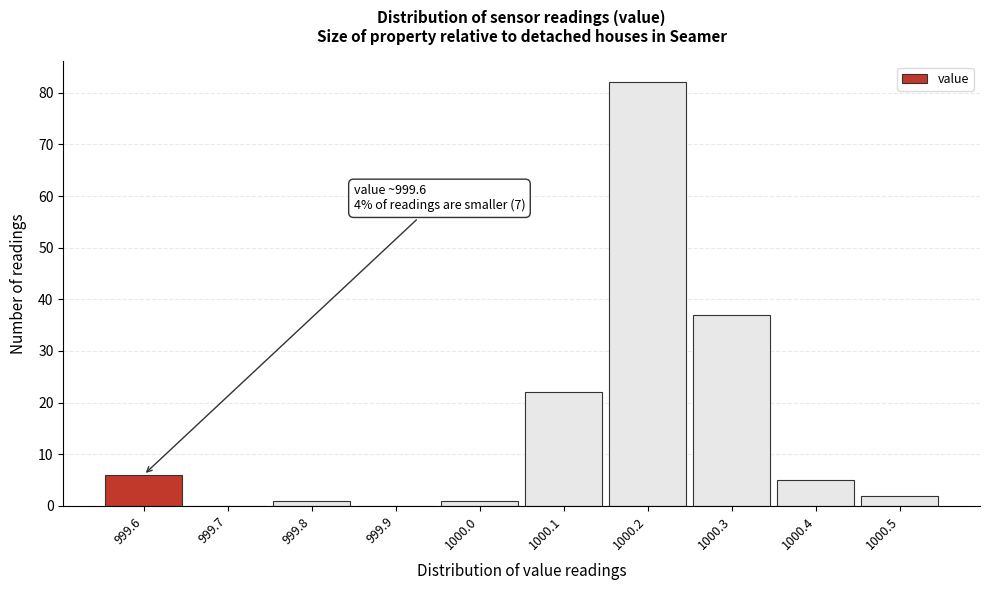

Over which range of the x-axis is the bar tallest?

1000.15 to 1000.25